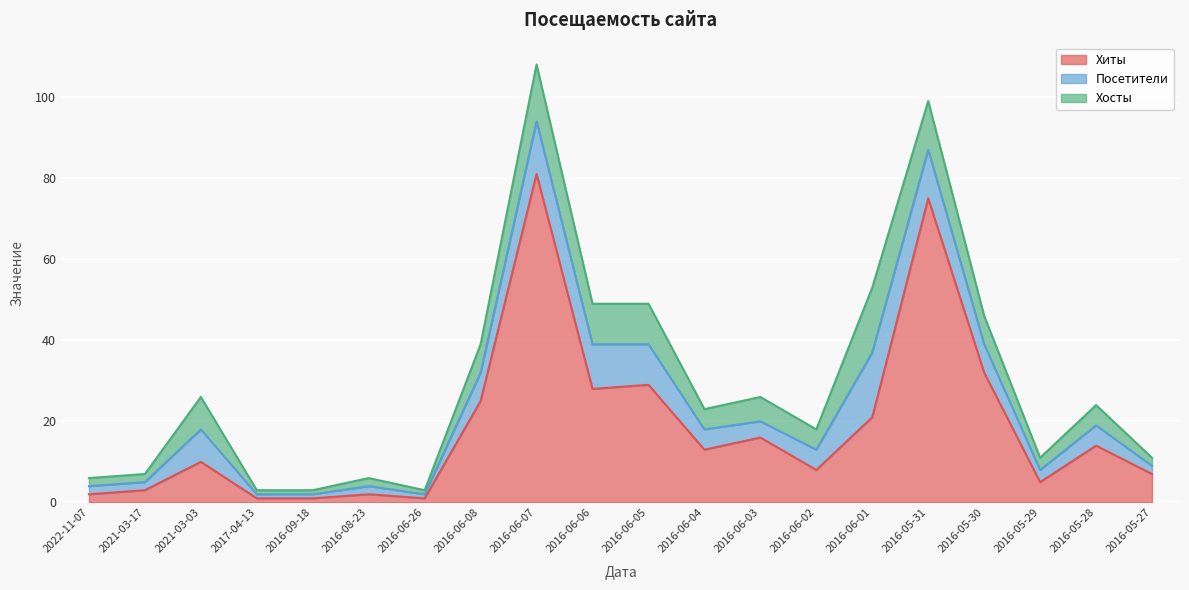

What is the difference between the maximum and minimum values in the Хиты series?

80